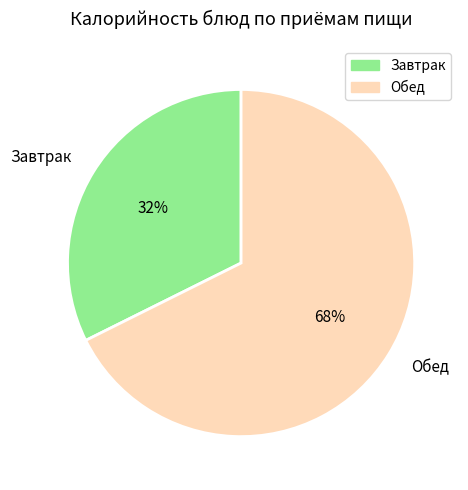

To the nearest percent, what percentage of the pie is Завтрак?

32%